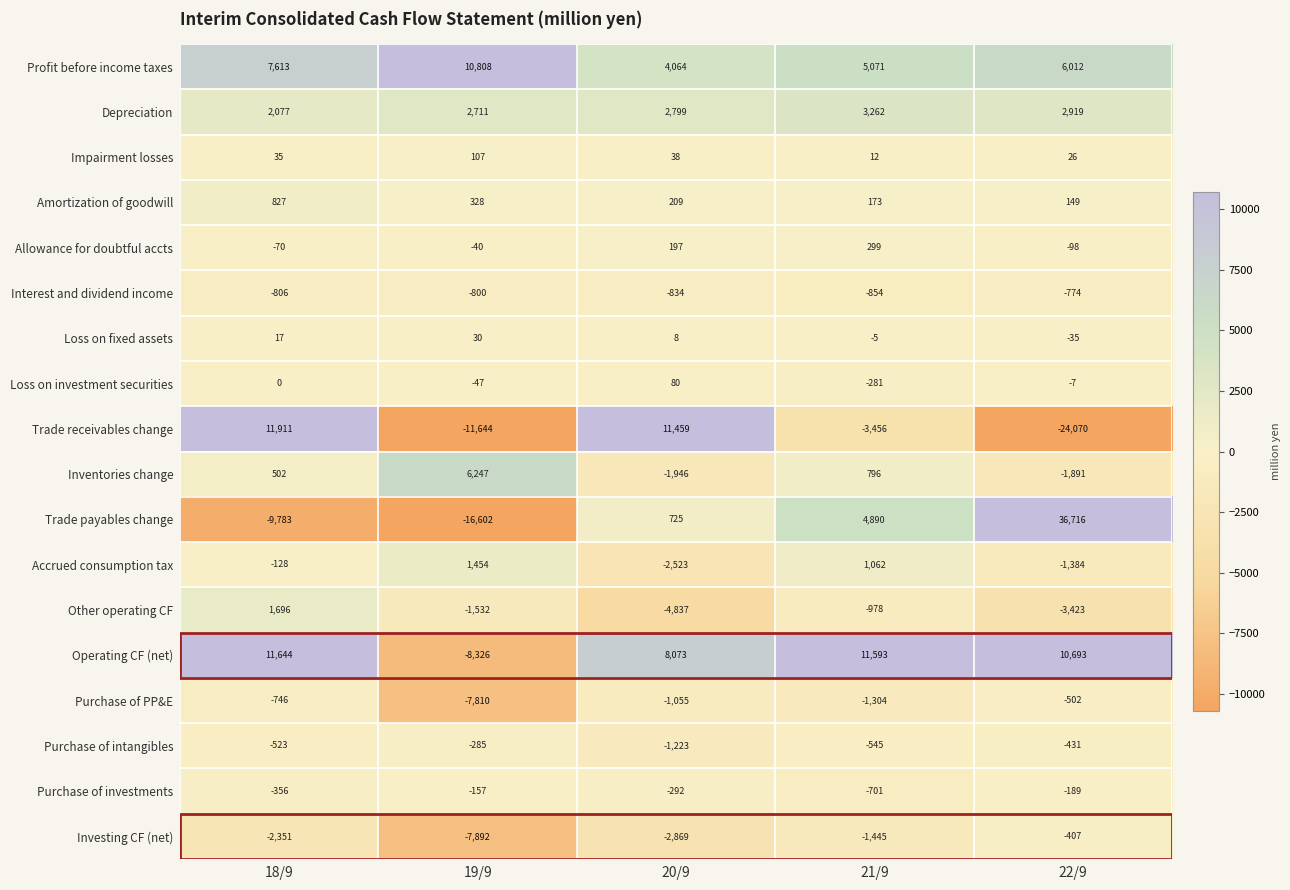

Is the value of Purchase of PP&E at 20/9 greater than the value of Purchase of intangibles at 21/9?

No